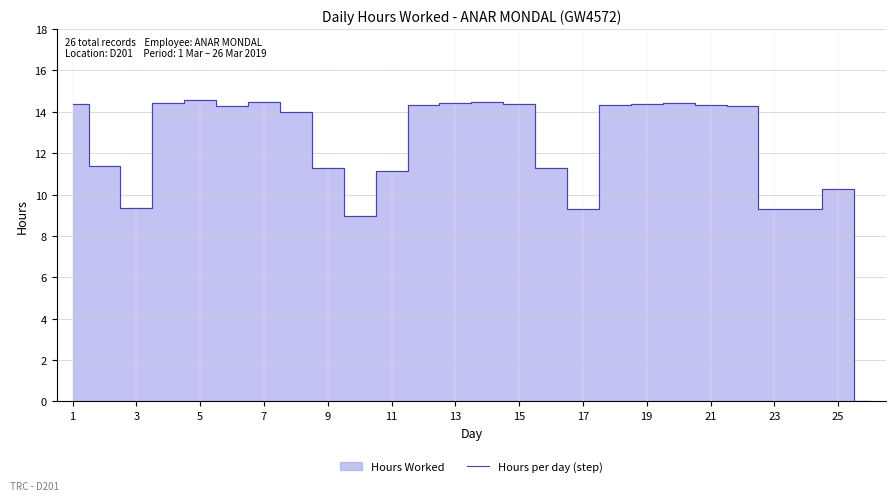

True or false: Hours per day (step) has a value of 14.5 at 7.

True